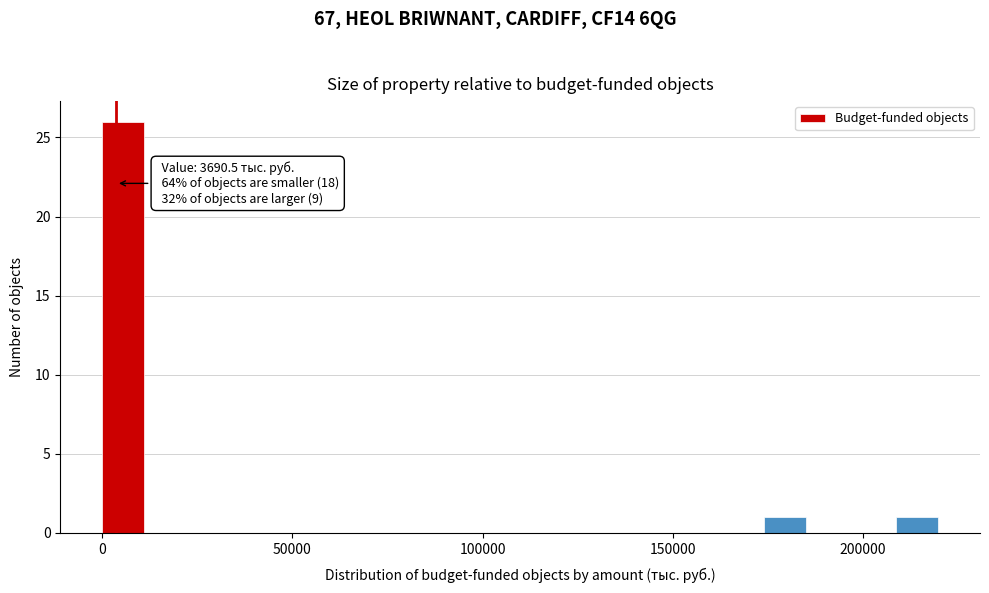

Around what value on the x-axis is the tallest bar? Give the approximate position of its centre, as read against the axis.

5000